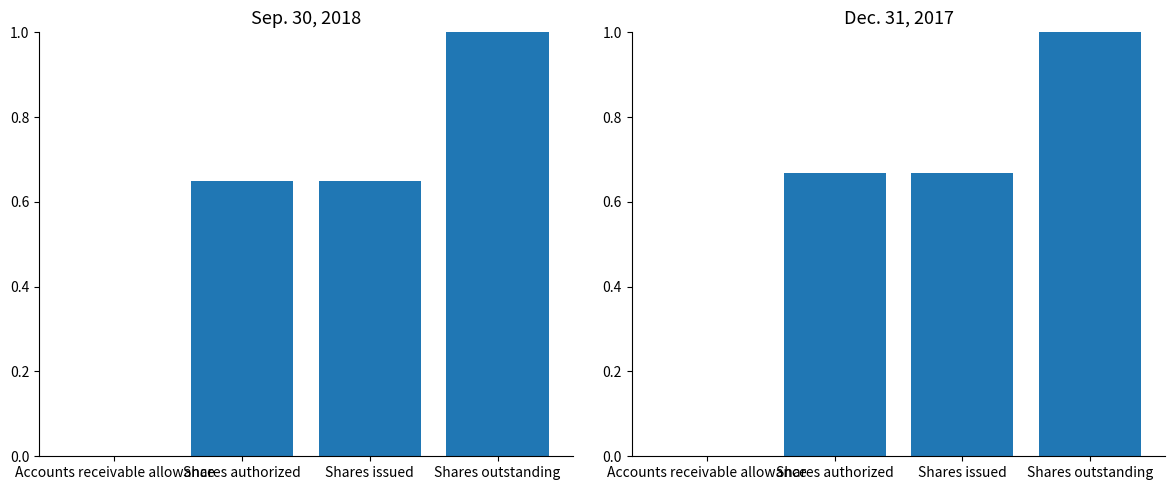

Are the bars grouped side by side (vs. stacked)?

Yes